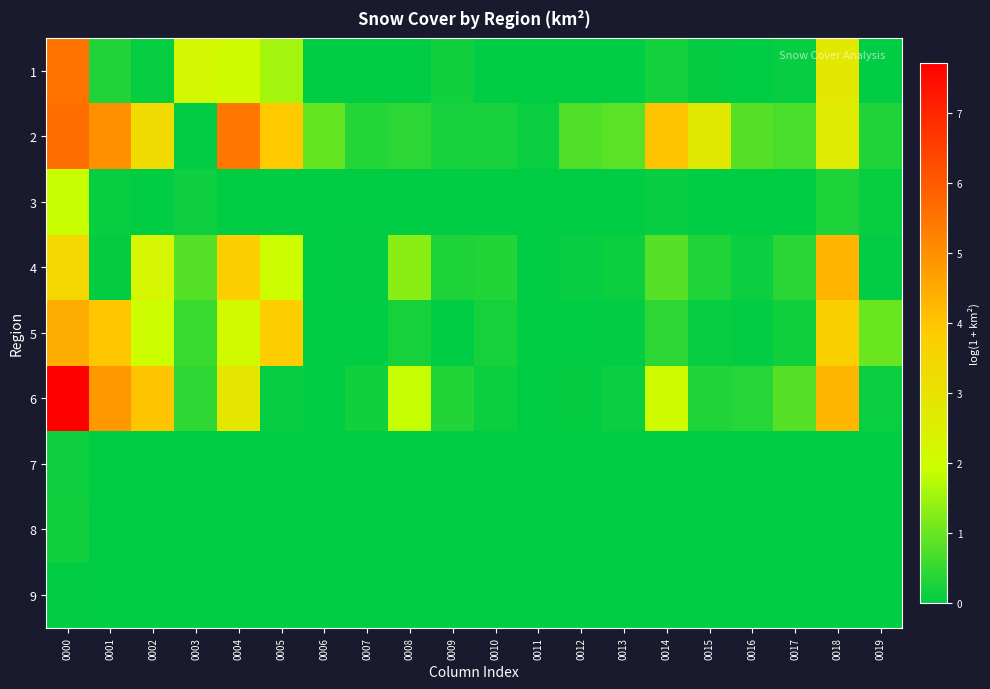

Which series has the largest range (max minus min)?

6